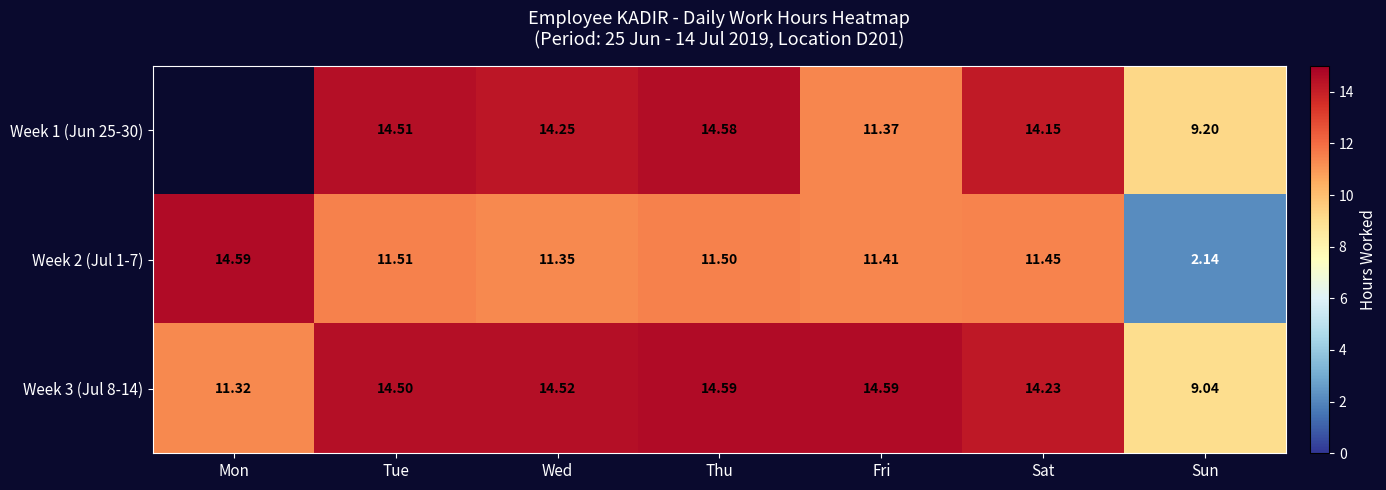

Which label corresponds to the smallest value in the chart?

Sun